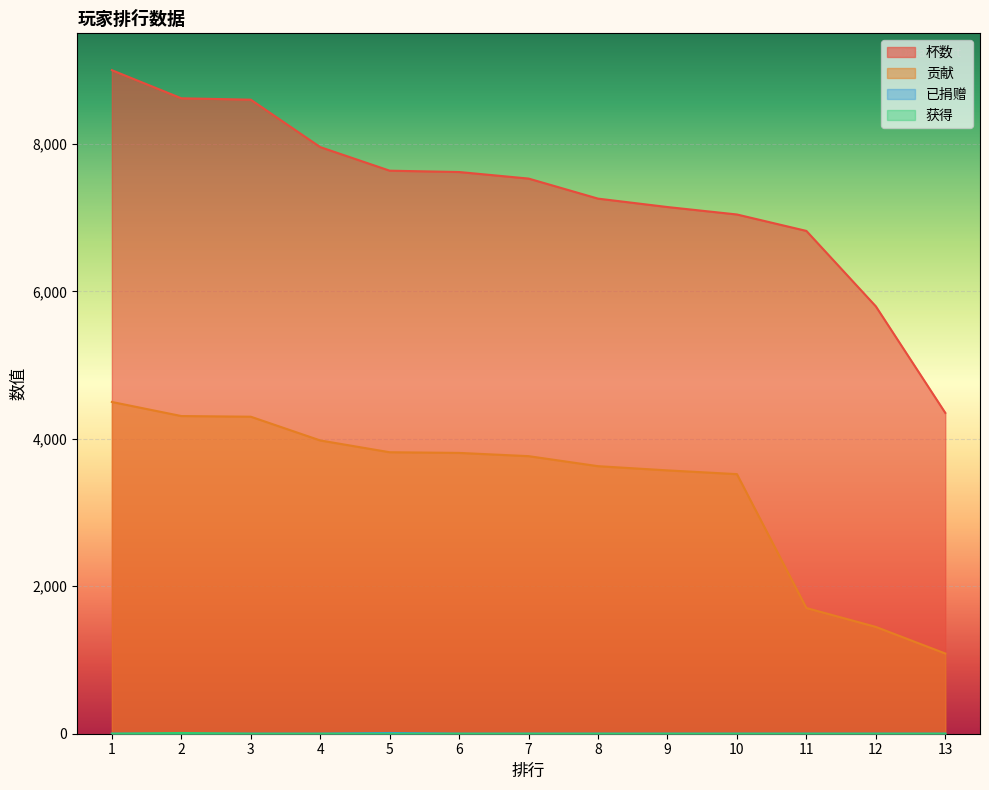

How many lines are shown in the chart?

4